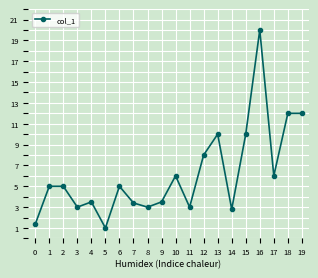

Where is the first local minimum?

3